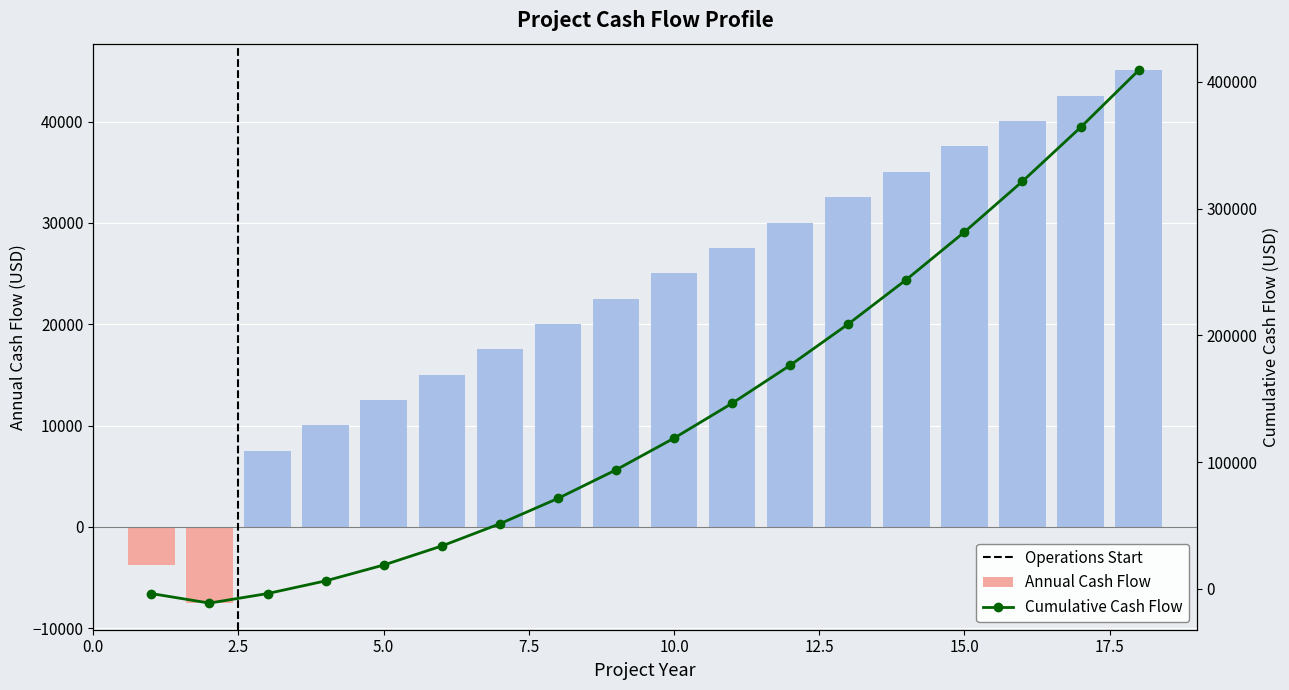

How many negative values are there?

2